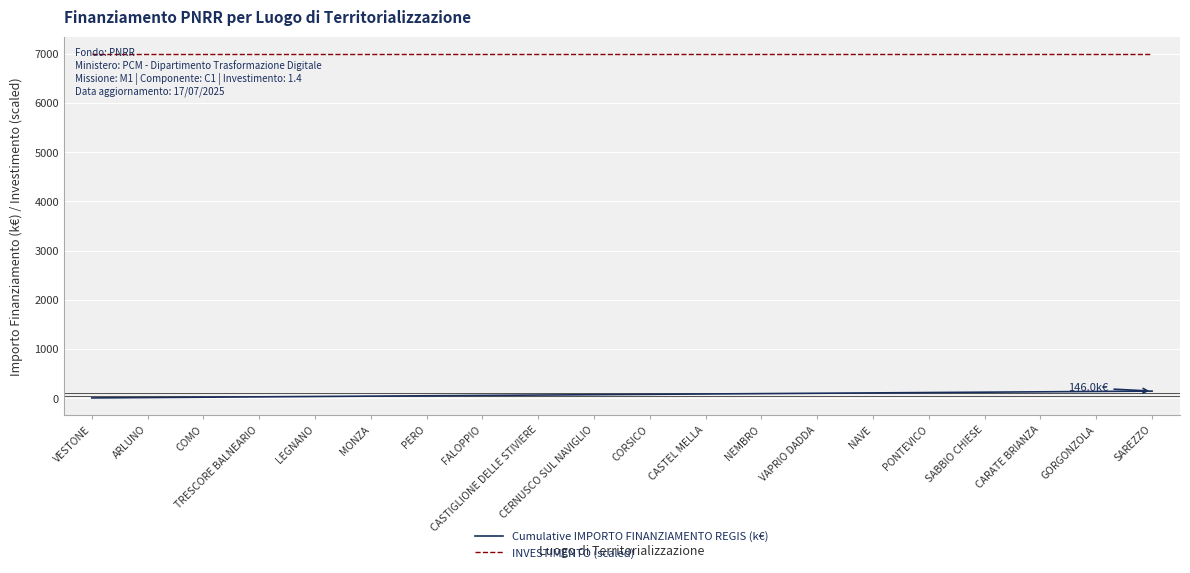

What position from the left is FALOPPIO?

8